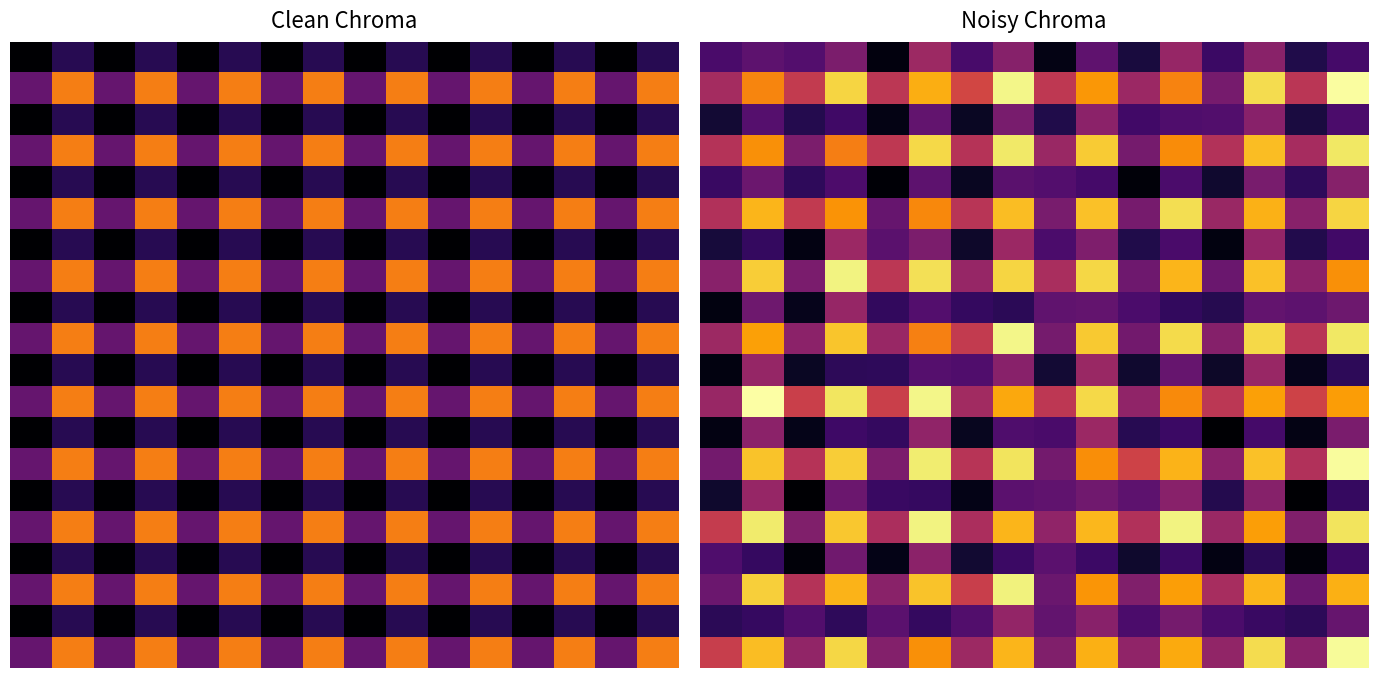

How many negative values does the 10.0 series have?

6